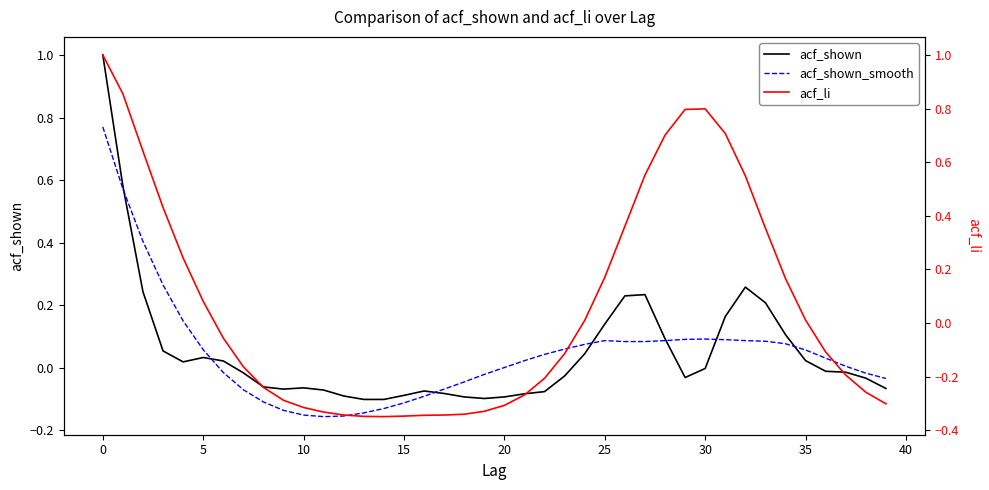

How many values in the acf_shown_smooth series are below 0?

16